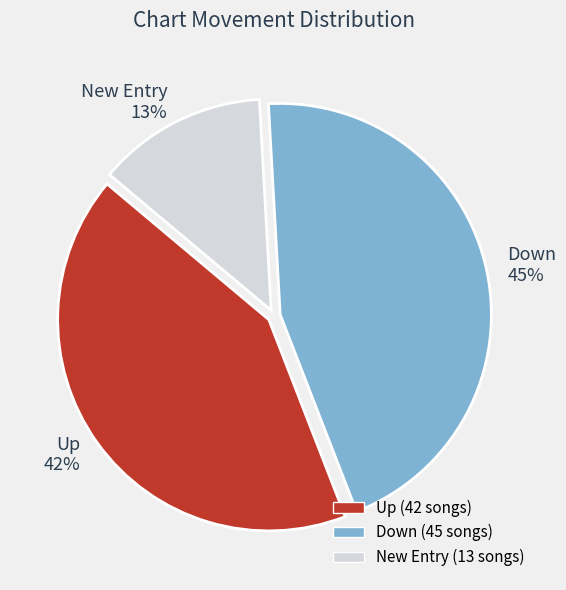

Is there a majority slice in this chart?

No